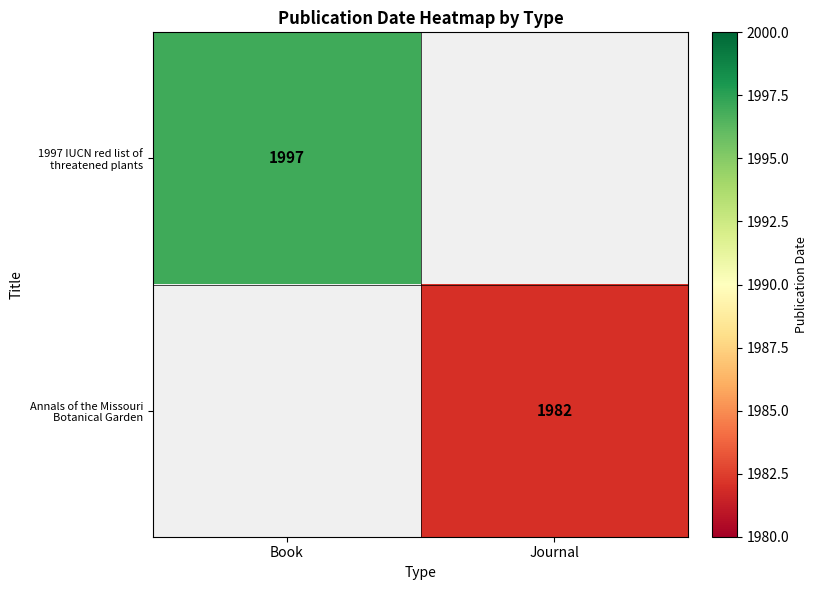

Between Journal and Book, which is larger?

Book